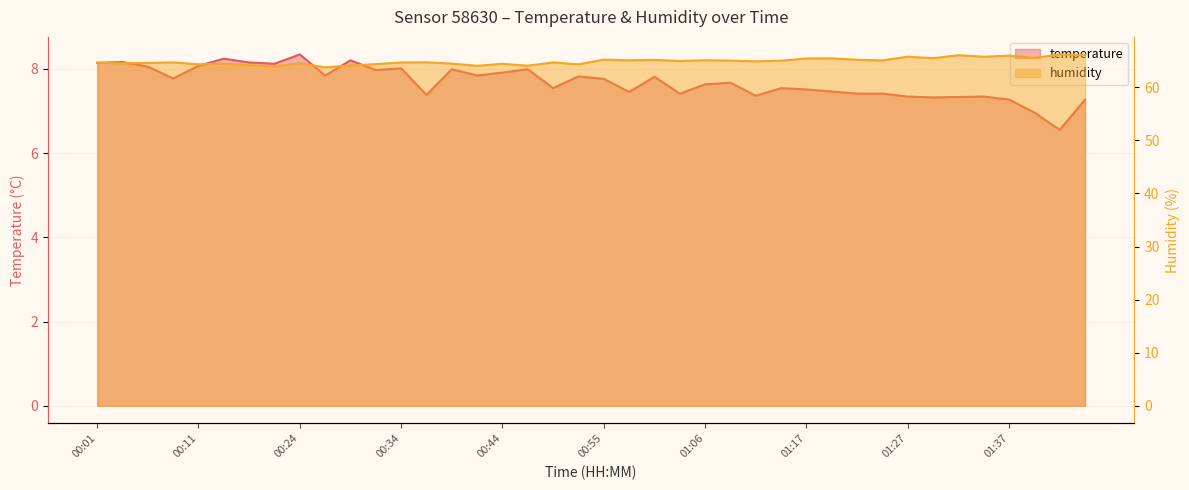

Where does the temperature series first go above 7?

00:01